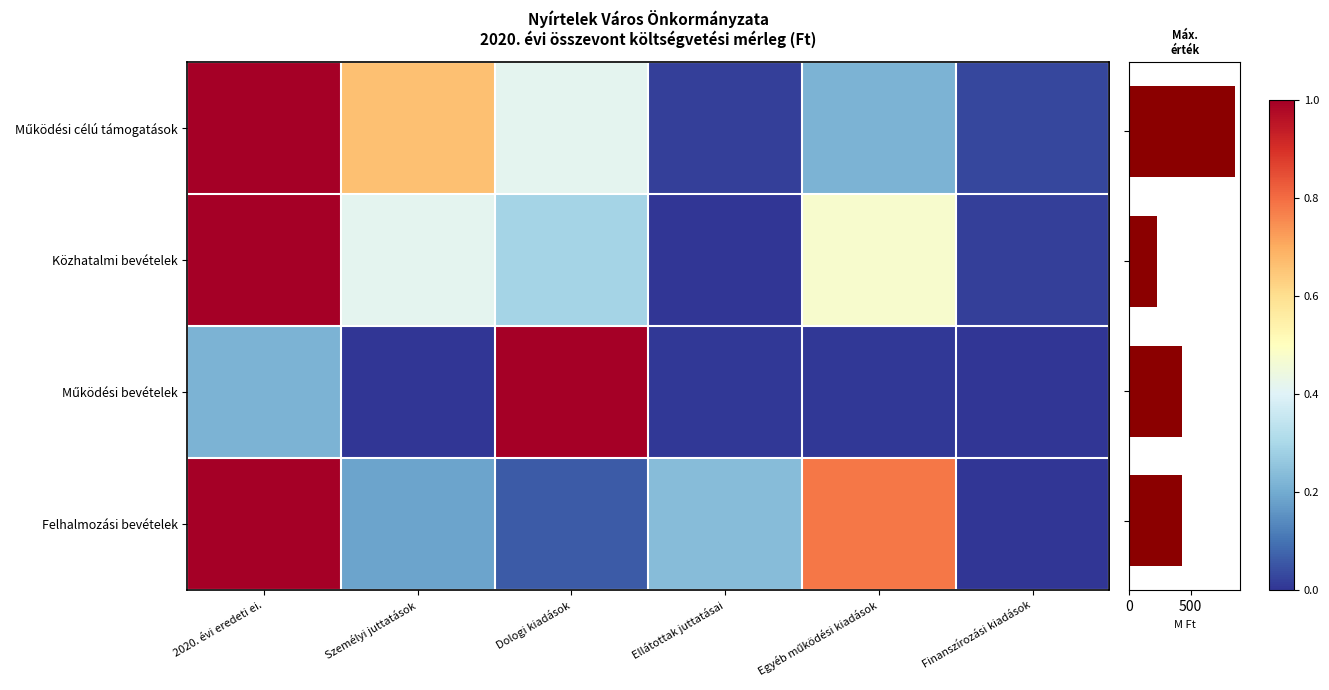

How many data points in Közhatalmi bevételek are above 0?

5